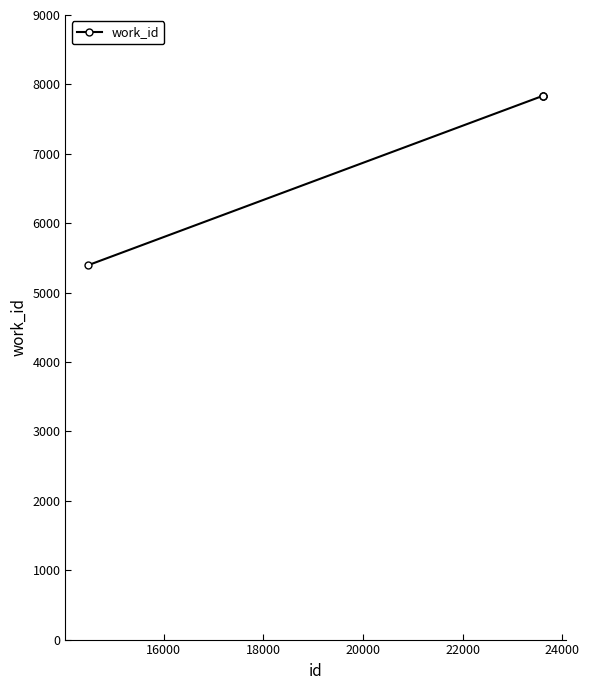

Reading left to right, what are all the values shown in this chart?

5395	7836	7836	7836